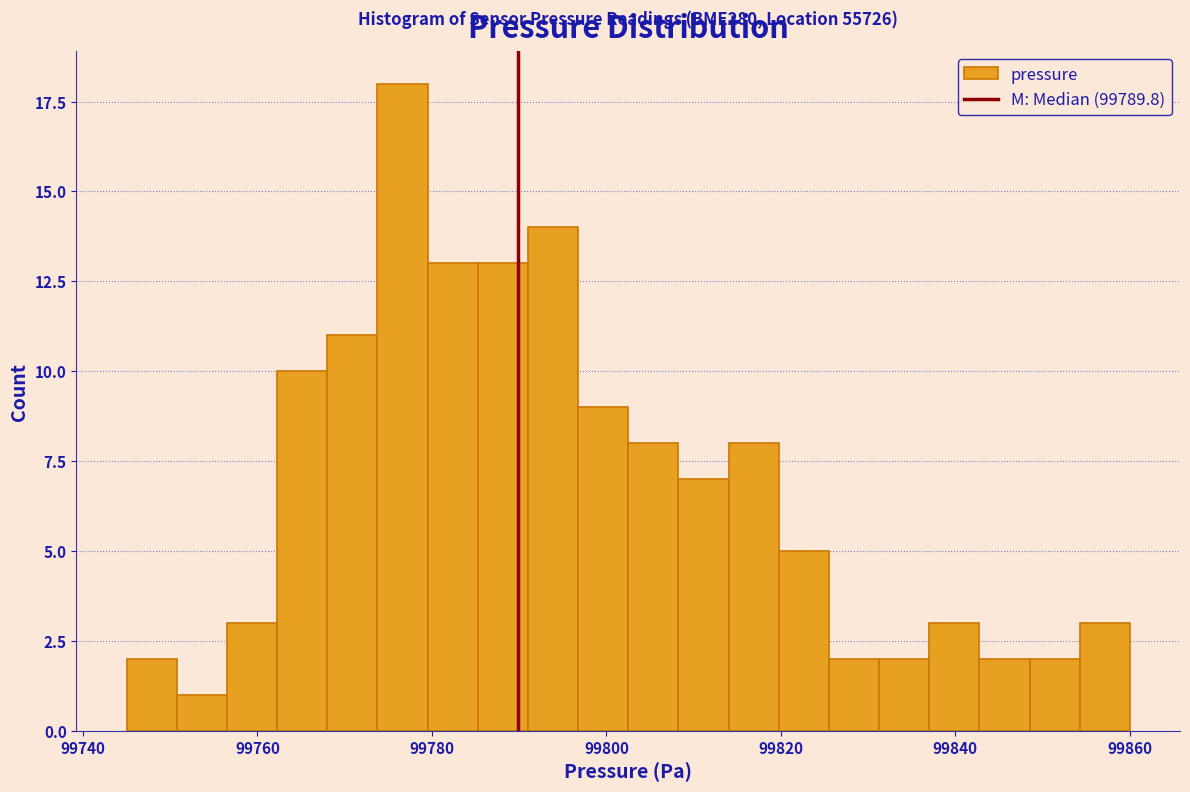

Read against the x-axis, roughly where is the centre of the tallest bar?

99776